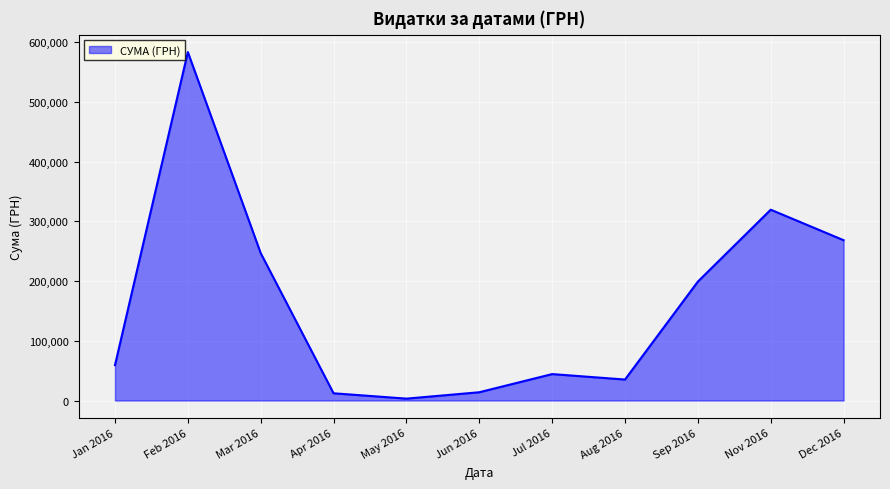

Is it true that the value at Dec 2016 is 358982.2?

False